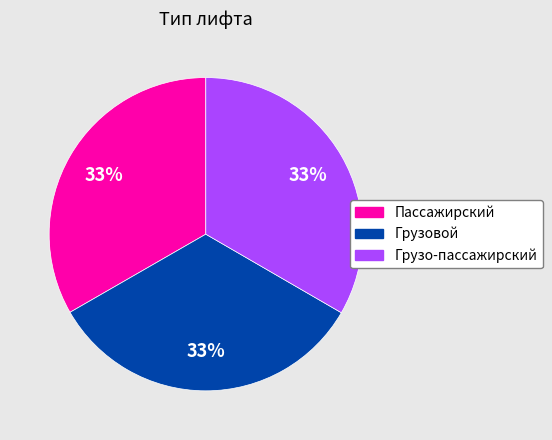

Do Пассажирский and Грузовой together represent more than half of the pie?

Yes